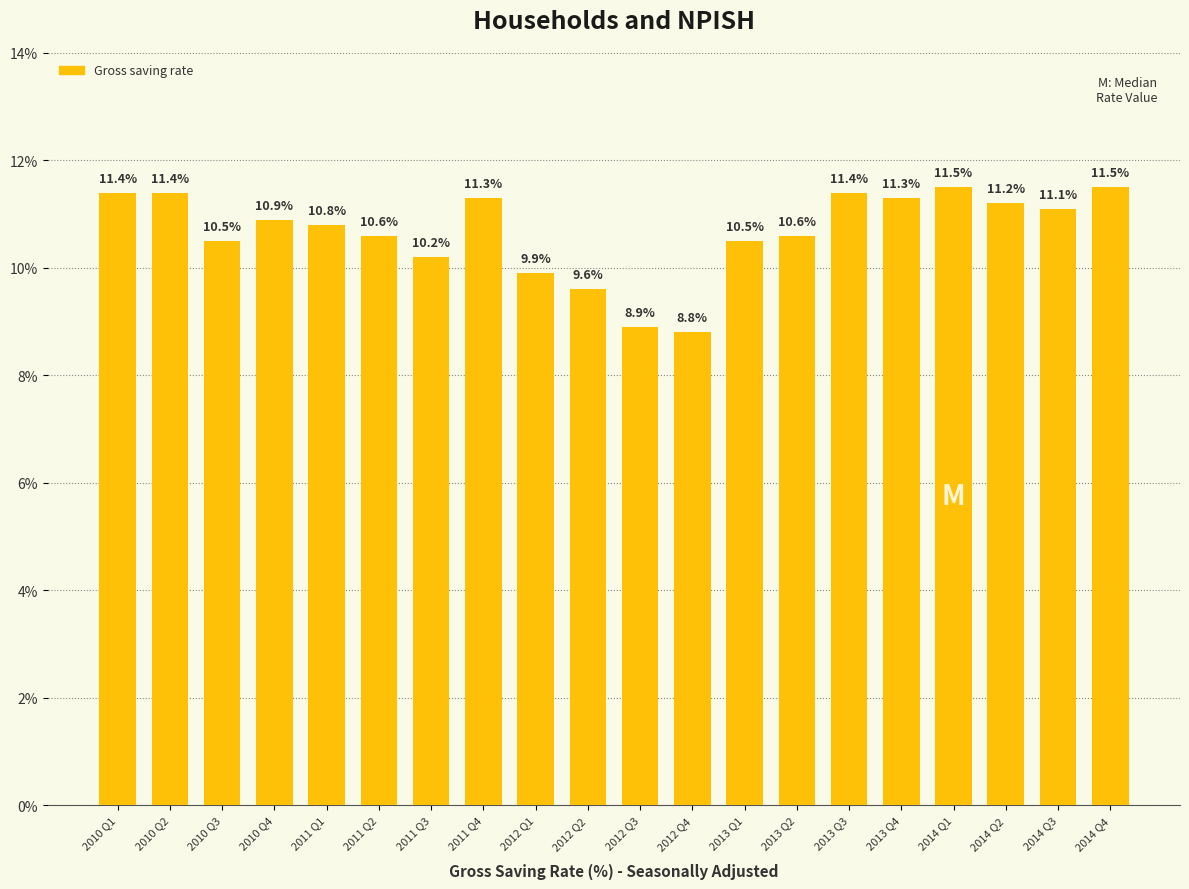

What is the smallest value displayed?

8.8